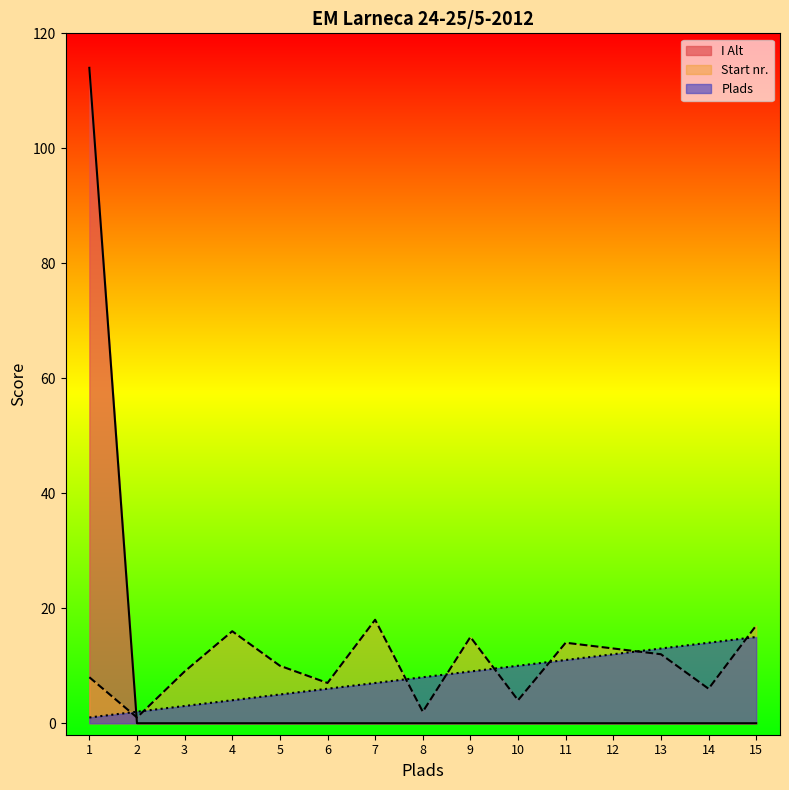

How many lines are shown in the chart?

3